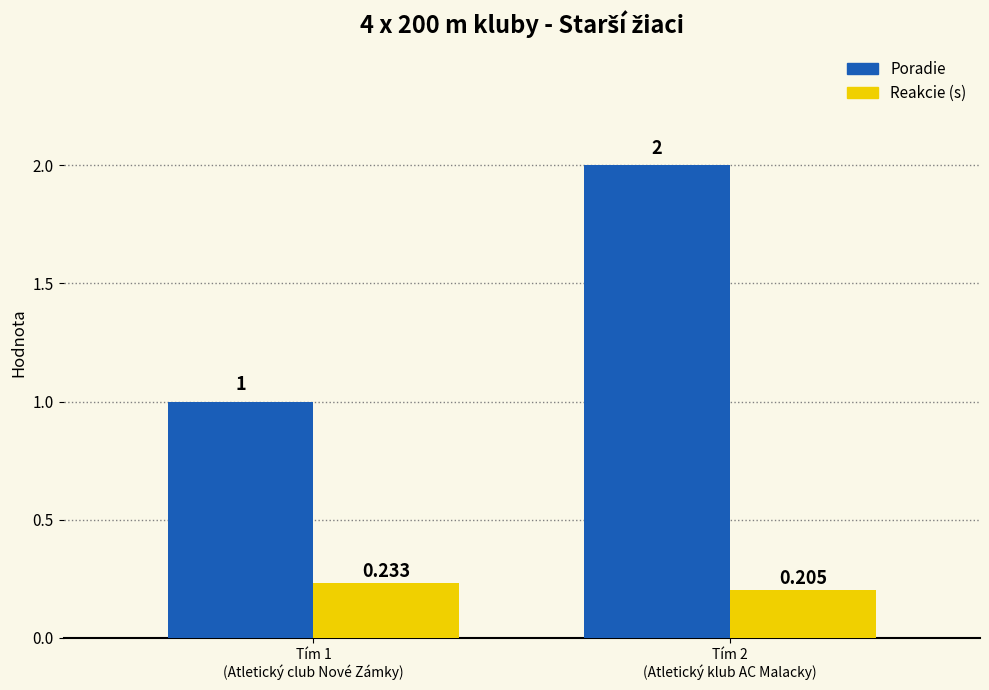

What is the difference between the highest and lowest values at Tím 1
(Atletický club Nové Zámky)?

0.8